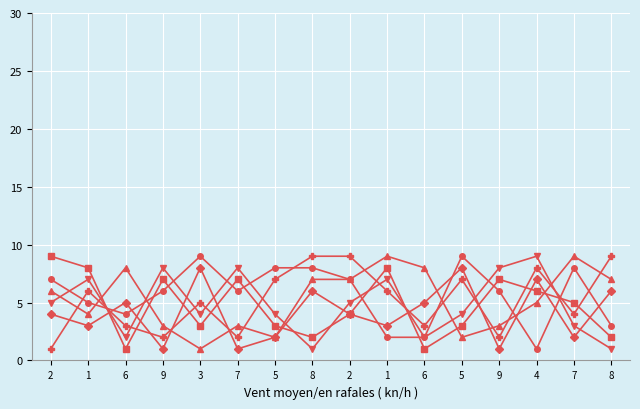

How many categories are shown in the chart?

16